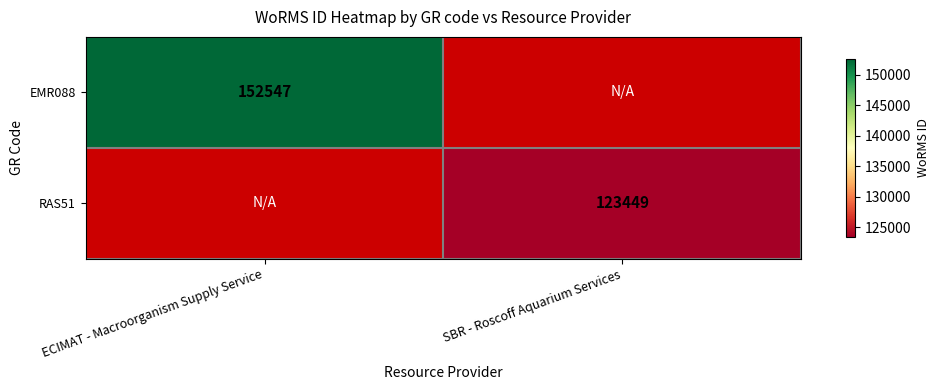

Which category has the highest value in the RAS51 series?

ECIMAT - Macroorganism Supply Service